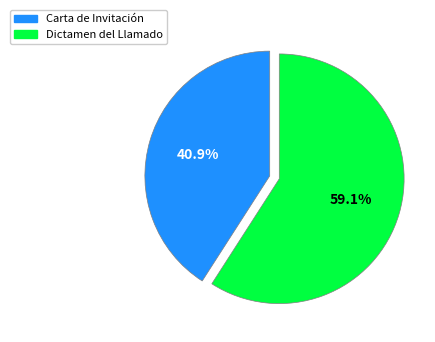

Combined, what portion of the pie is Dictamen del Llamado and Carta de Invitación?

100.0%